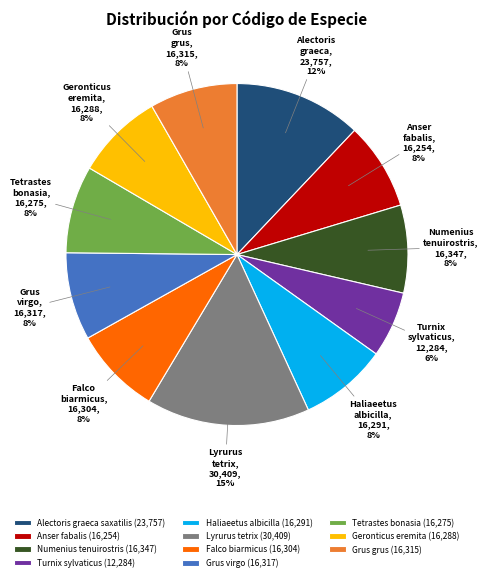

Does Falco biarmicus (16,304) account for over 50% of the chart?

No